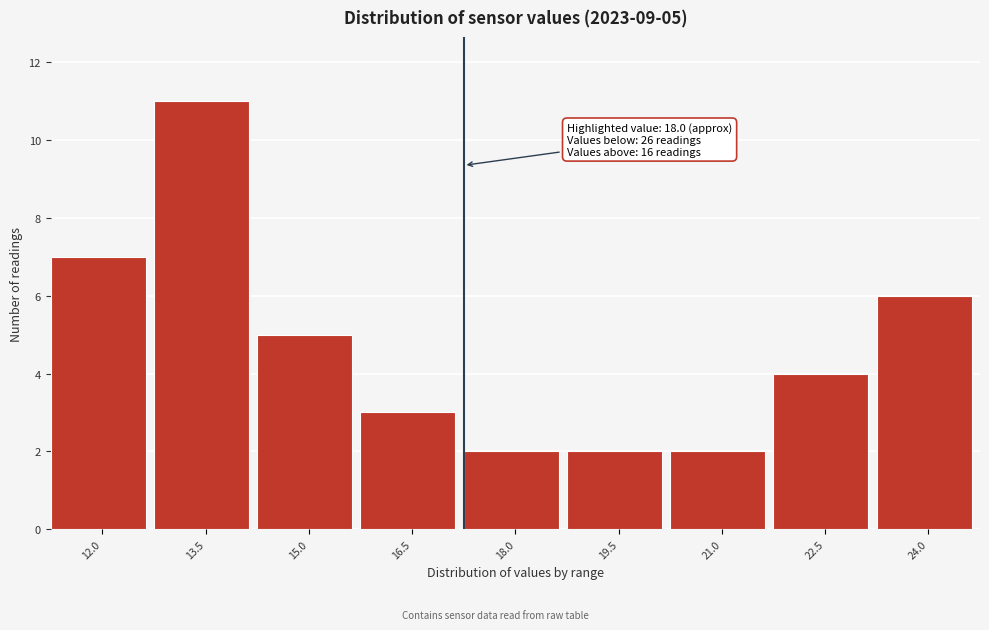

Reading left to right, list all the values displayed in this chart.

7	11	5	3	2	2	2	4	6